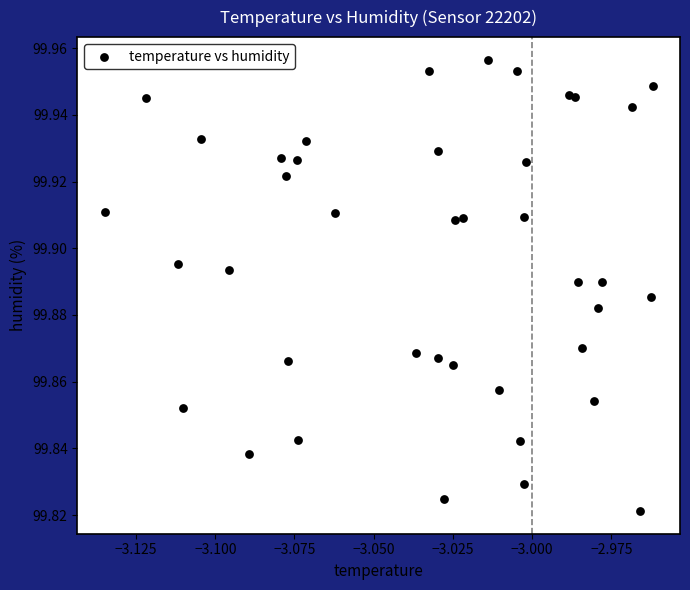

How many points are shown in the scatter plot?

40